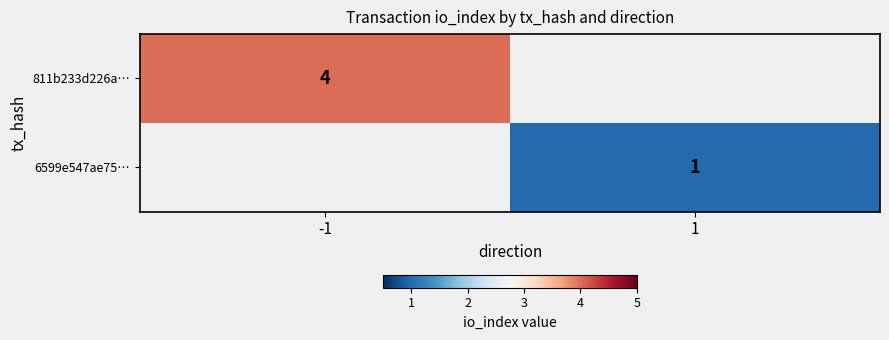

Which label corresponds to the smallest value in the chart?

1